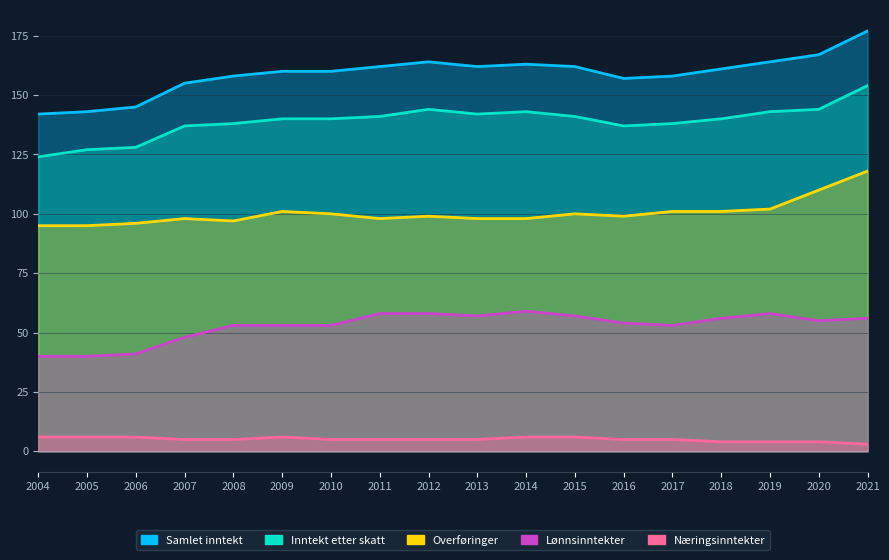

What is the difference between the highest and lowest values at 2011?

157